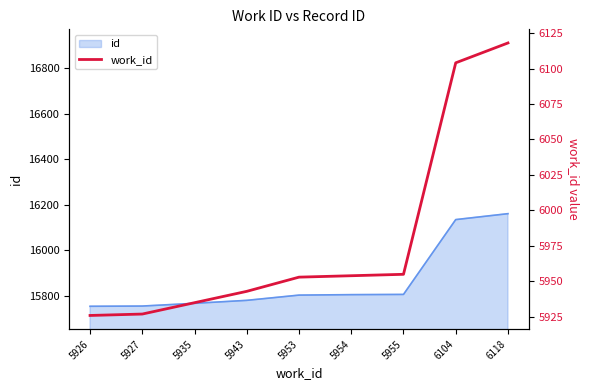

Rank the categories by value from lowest to highest.

5926, 5927, 5935, 5943, 5953, 5954, 5955, 6104, 6118